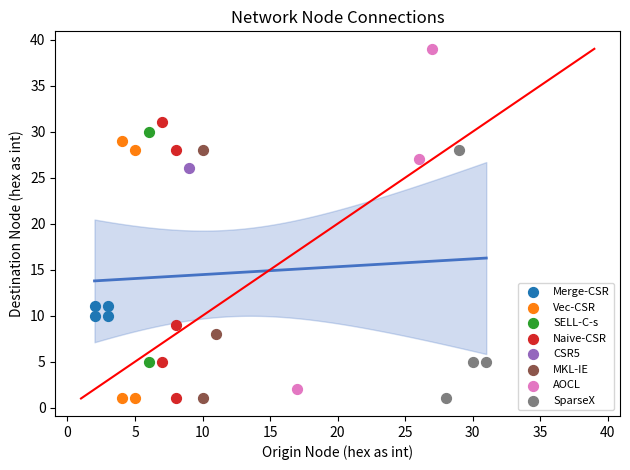

What are all the series names shown in the legend?

Merge-CSR, Vec-CSR, SELL-C-s, Naive-CSR, CSR5, MKL-IE, AOCL, SparseX